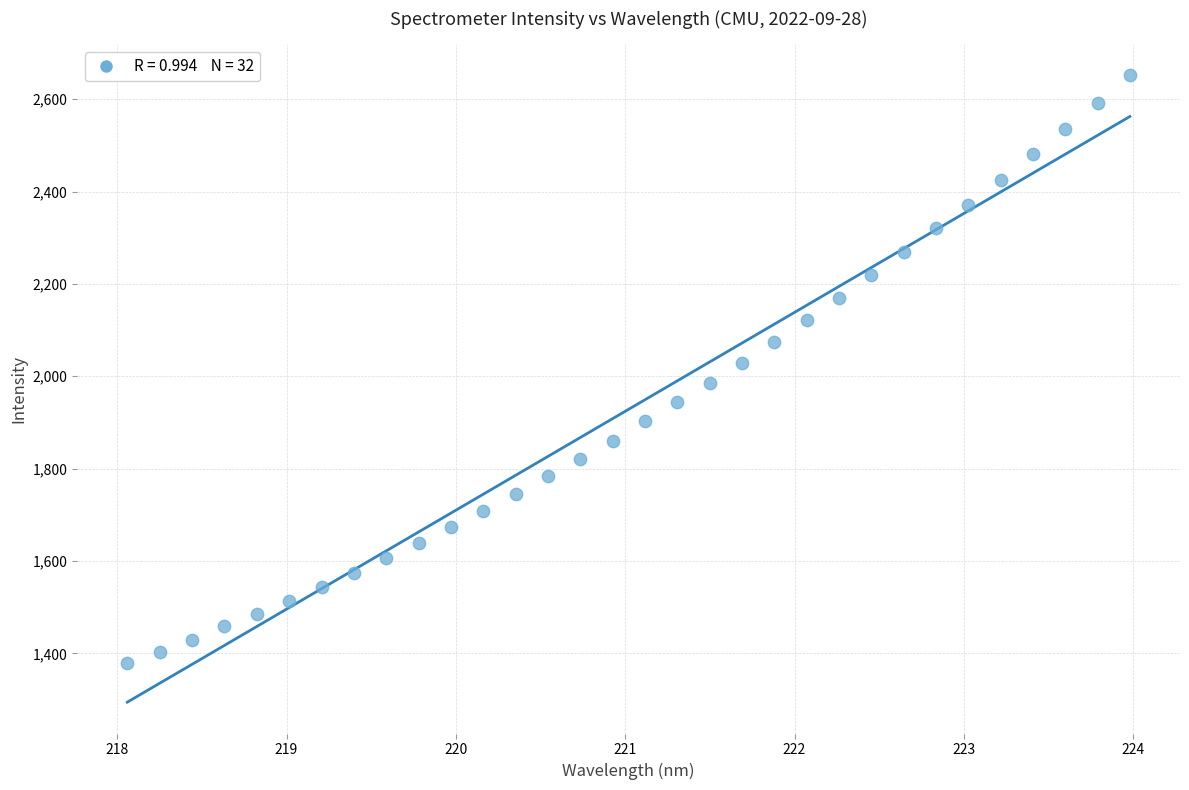

What is the range of X values (max minus min)?

5.9